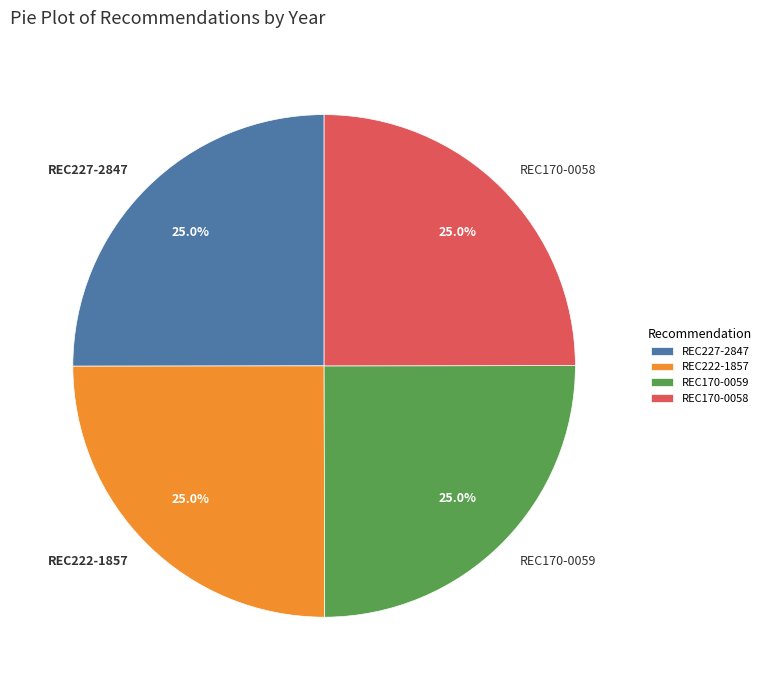

Is it true that REC227-2847 is 17% of the pie?

False